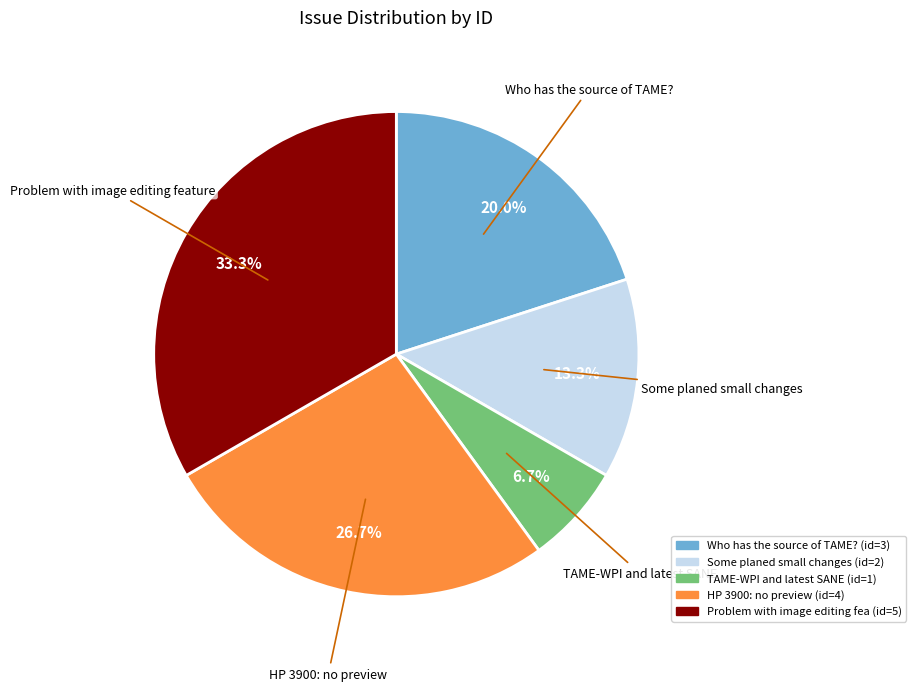

To the nearest percent, what is the difference between the largest and smallest slice percentages?

27%